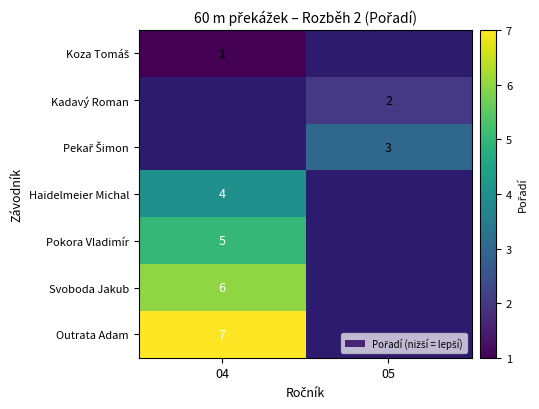

At how many categories does at least one series exceed 4?

1